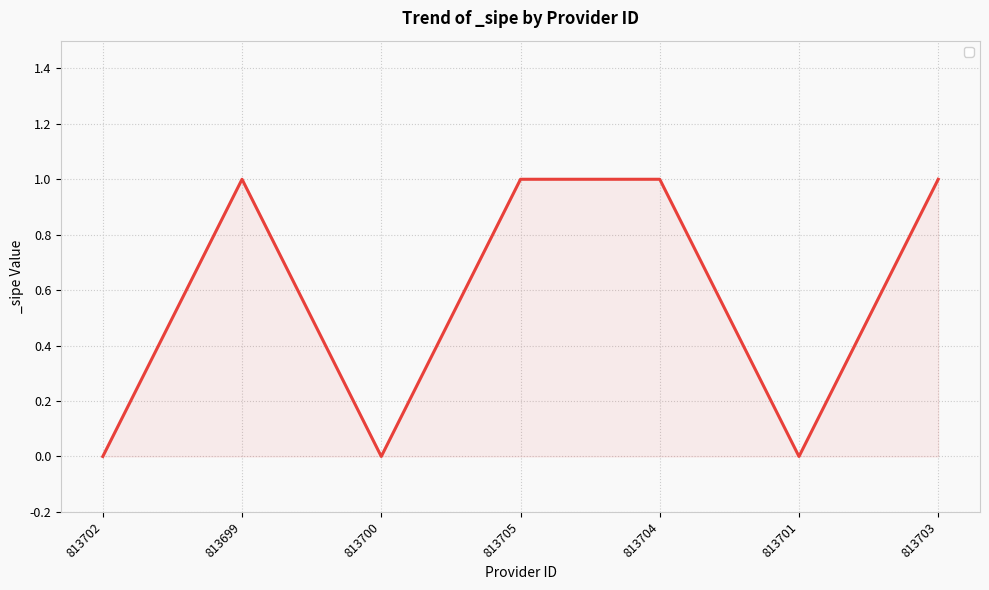

True or false: the data has more than 2 interior local peaks.

False